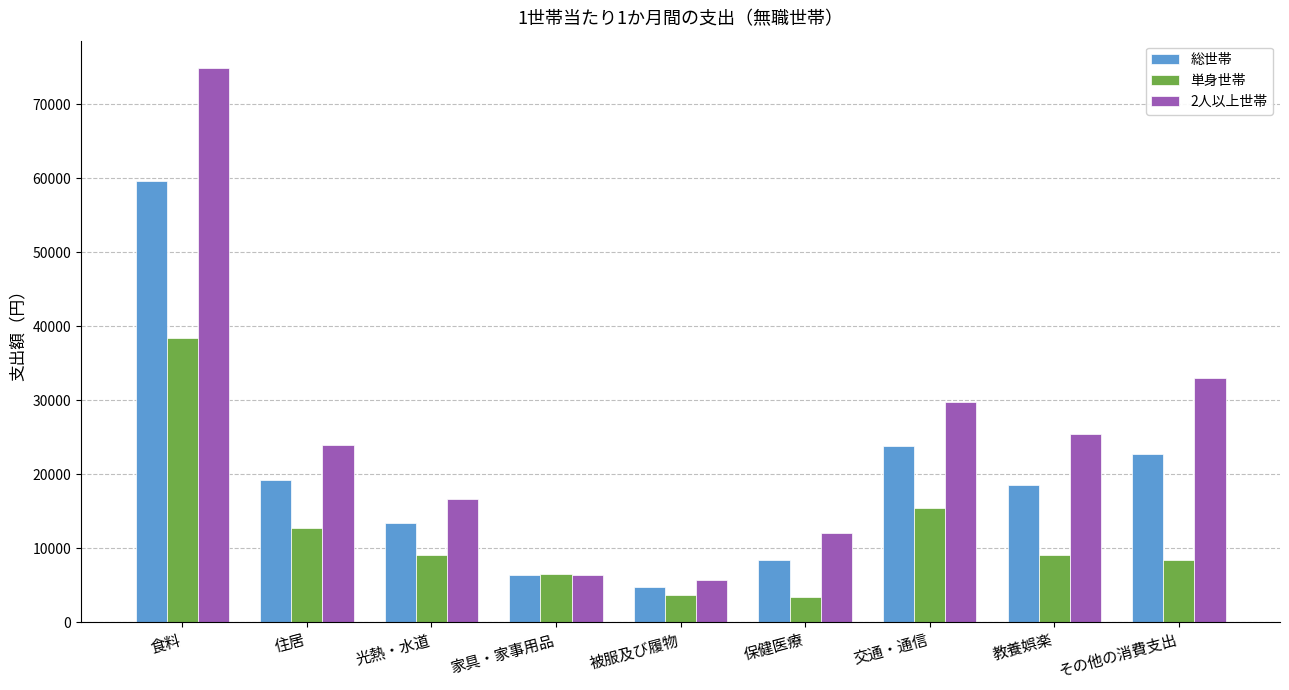

What are all the series names shown in the legend?

総世帯, 単身世帯, 2人以上世帯